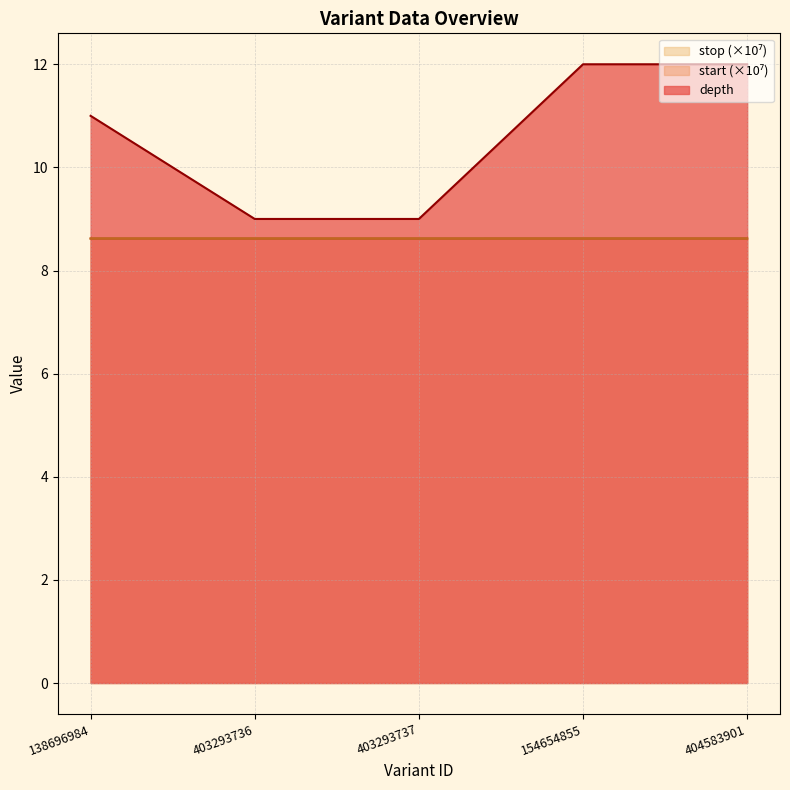

What value does the depth series have at 403293736?

9.0